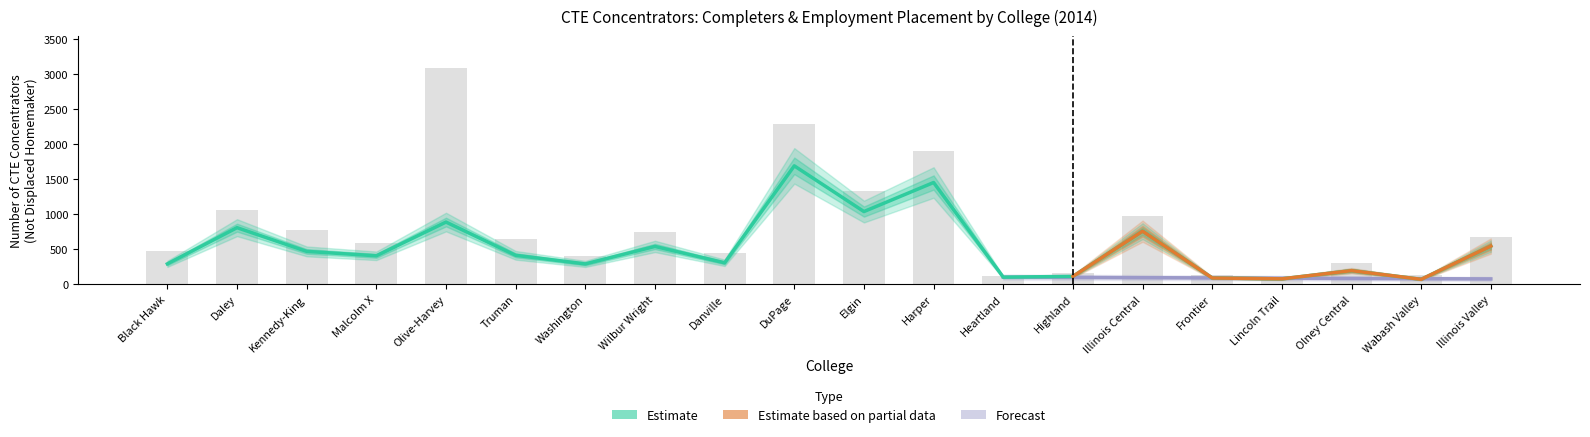

Does the chart contain stacked bars?

No